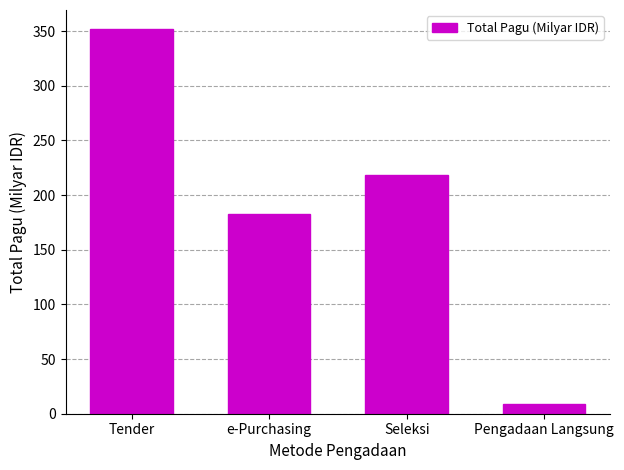

Rank the categories by value from highest to lowest.

Tender, Seleksi, e-Purchasing, Pengadaan Langsung